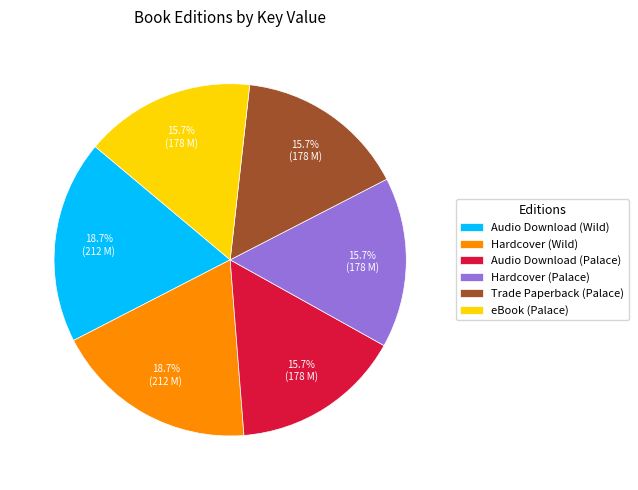

Count the number of slices in the pie.

6